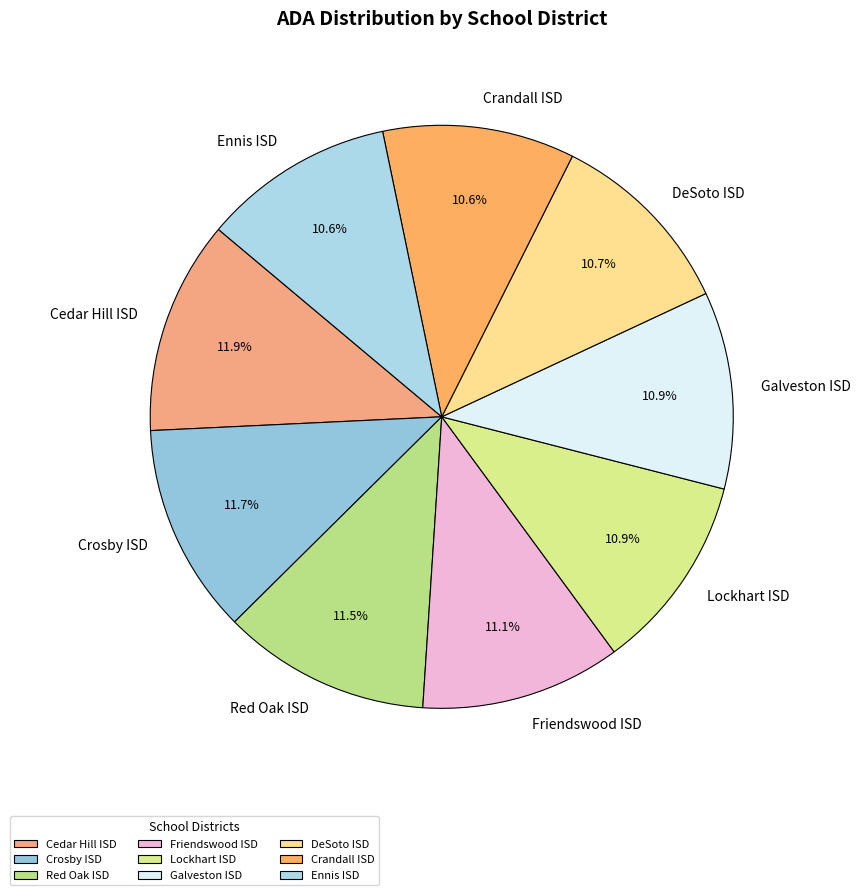

To the nearest percent, what percentage of the pie is Lockhart ISD?

11%